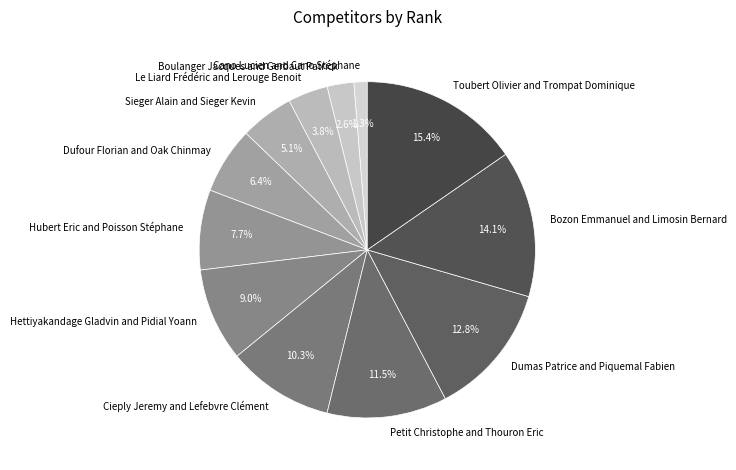

Which has a higher value, Toubert Olivier and Trompat Dominique or Dufour Florian and Oak Chinmay?

Toubert Olivier and Trompat Dominique